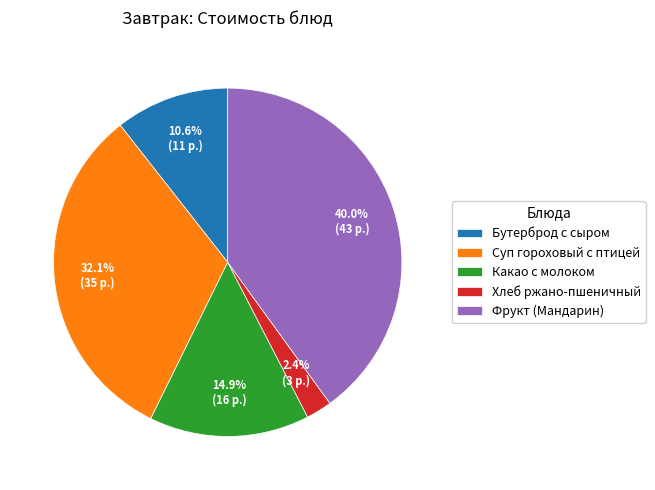

To the nearest percent, what is the difference between the largest and smallest slice percentages?

38%